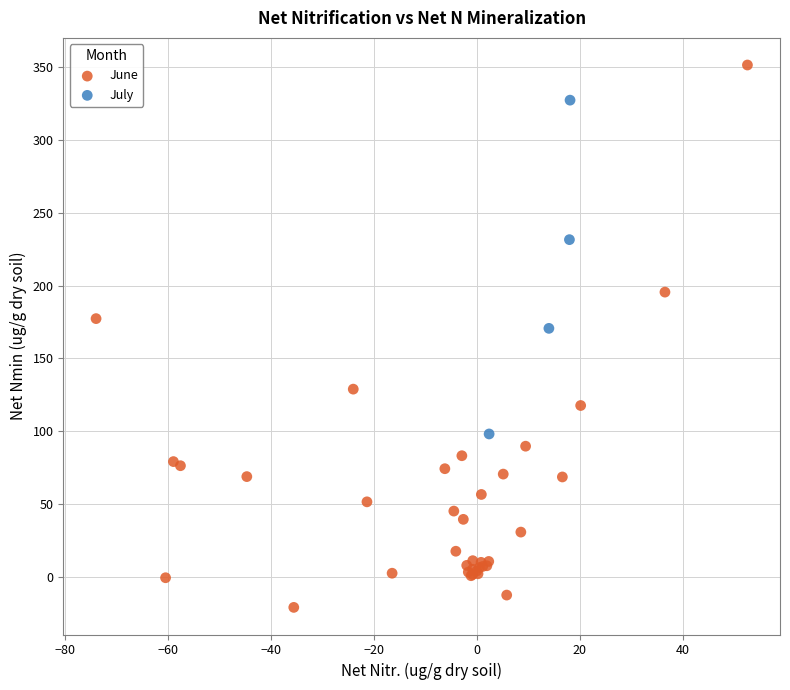

Which series contains the highest Y value?

June